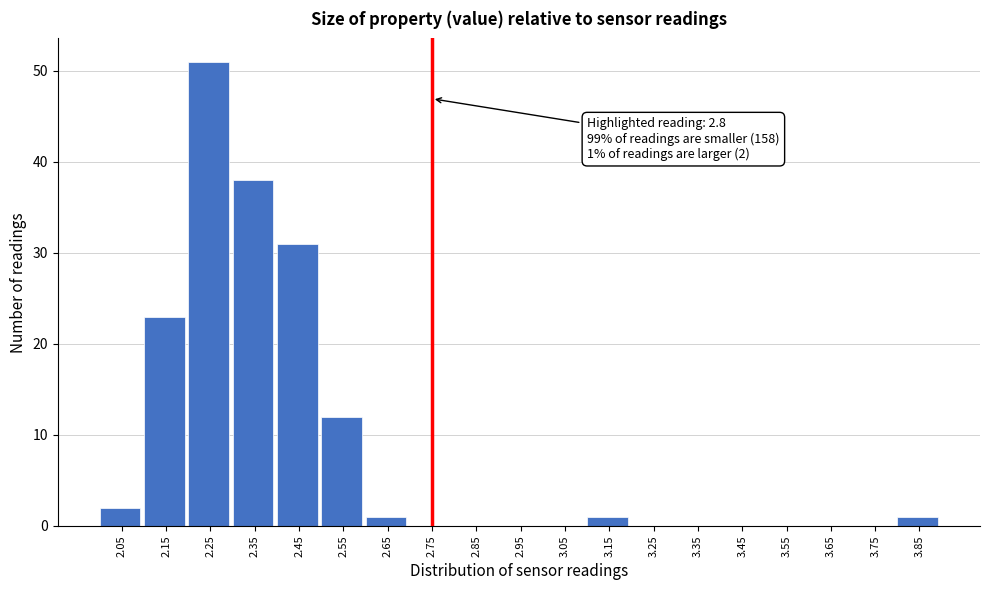

Reading left to right, extract all data points from this chart.

2.05=2	2.15=23	2.25=51	2.35=38	2.45=31	2.55=12	2.65=1	2.75=0	2.85=0	2.95=0	3.05=0	3.15=1	3.25=0	3.35=0	3.45=0	3.55=0	3.65=0	3.75=0	3.85=1